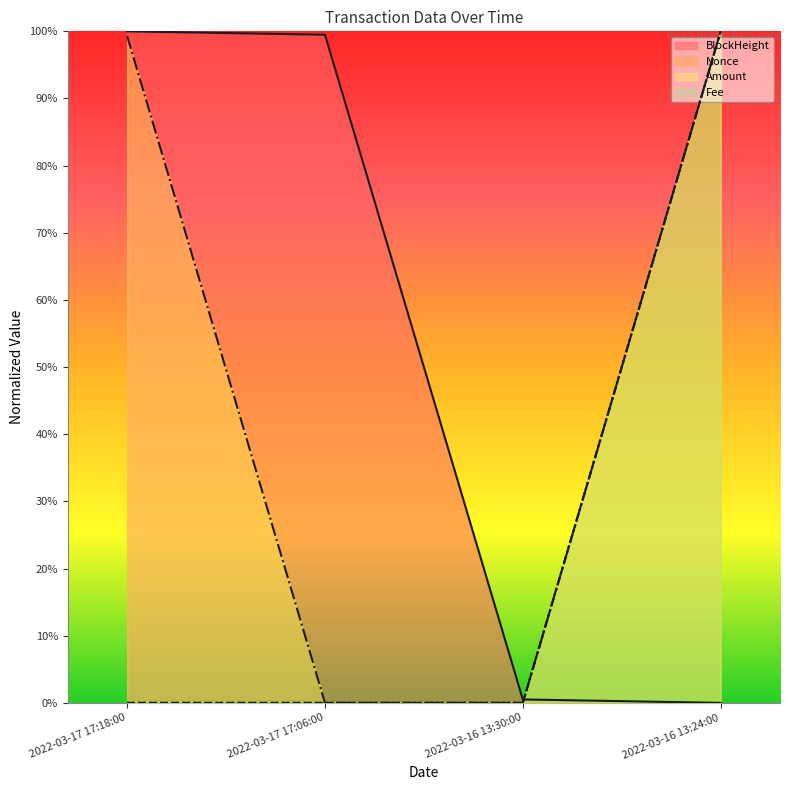

How many series are shown in this chart?

4